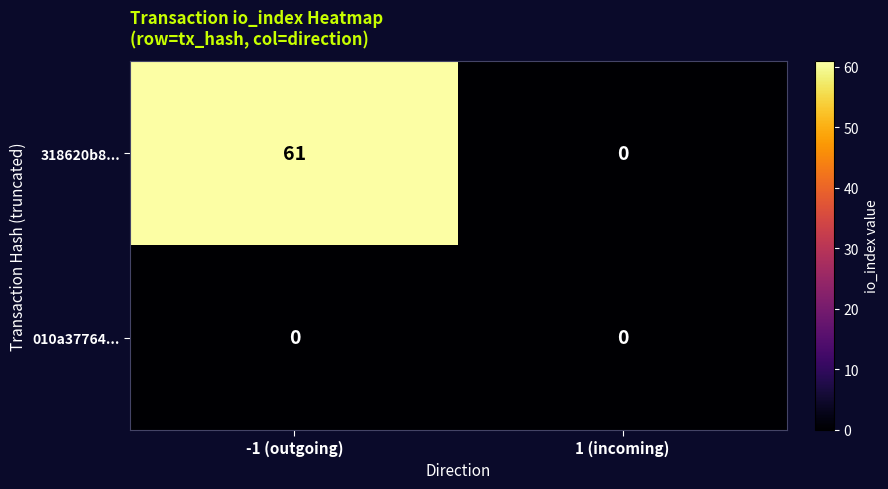

What is the difference between the maximum and minimum values in the 318620b8... series?

61